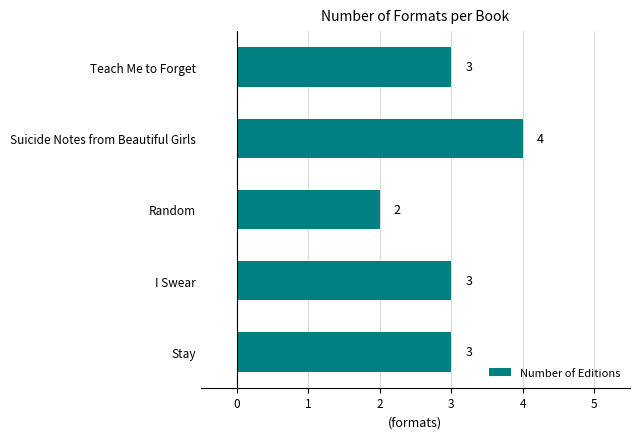

What is the sum of the values at Stay and Suicide Notes from Beautiful Girls?

7